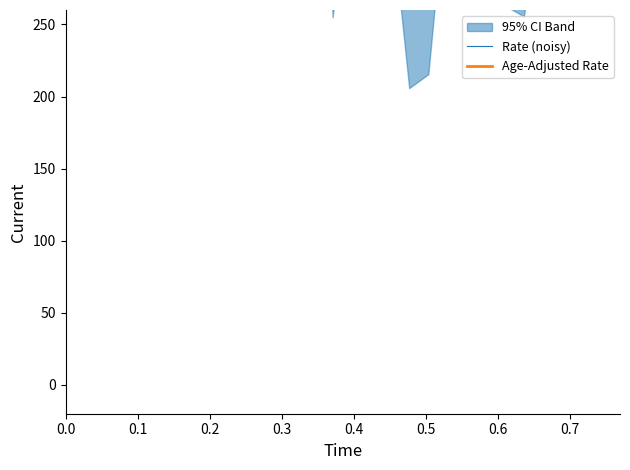

Does the chart display data point markers on the line(s)?

No